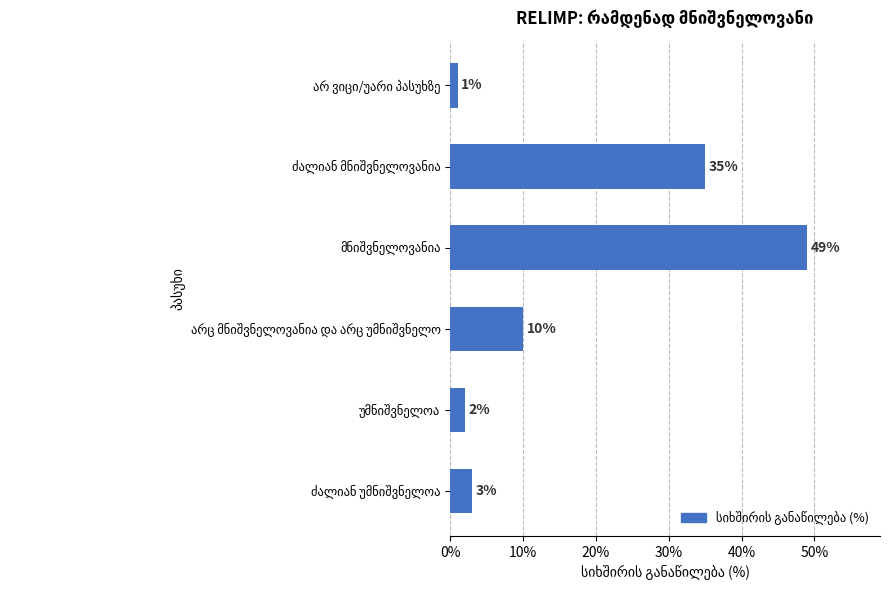

What is the average value?

17